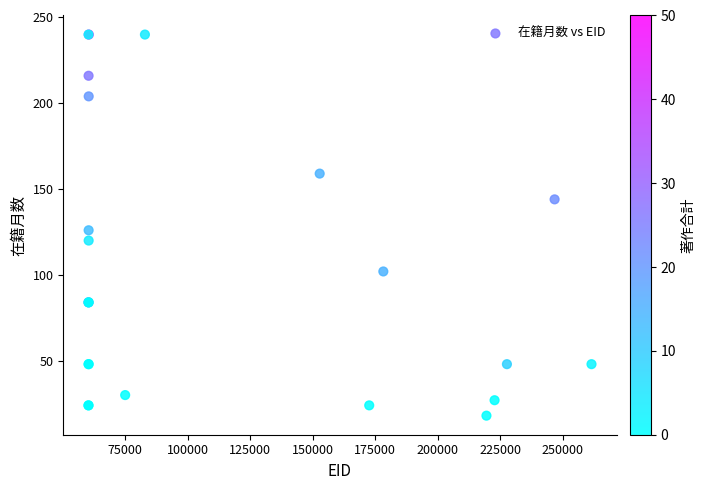

What Y value in the scatter plot is closest to 129?

126